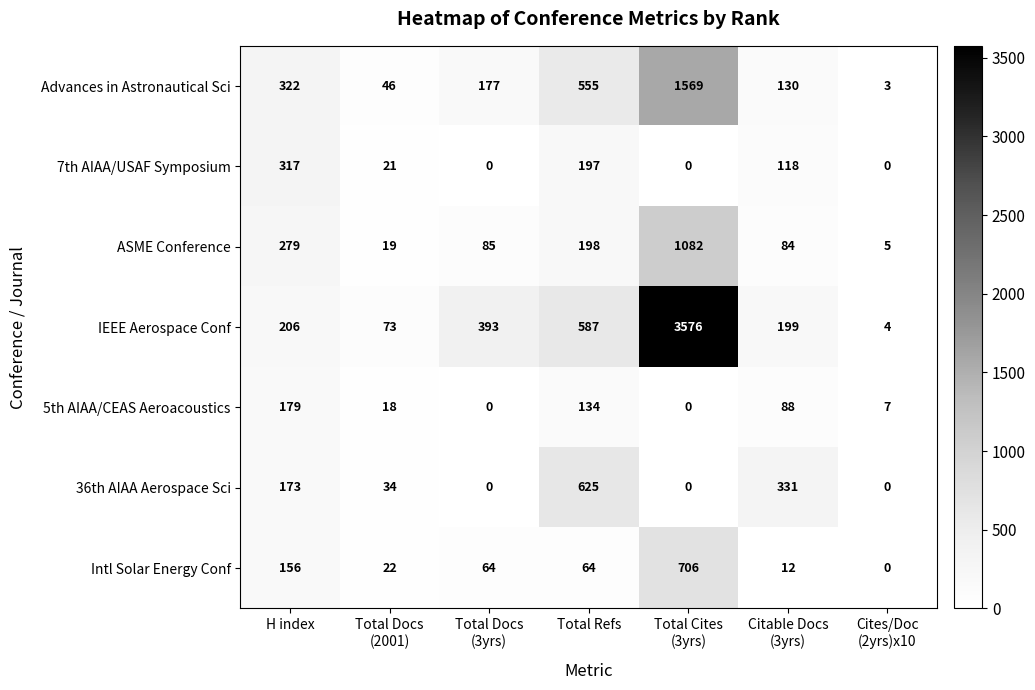

Which series has the largest total across all categories?

IEEE Aerospace Conf